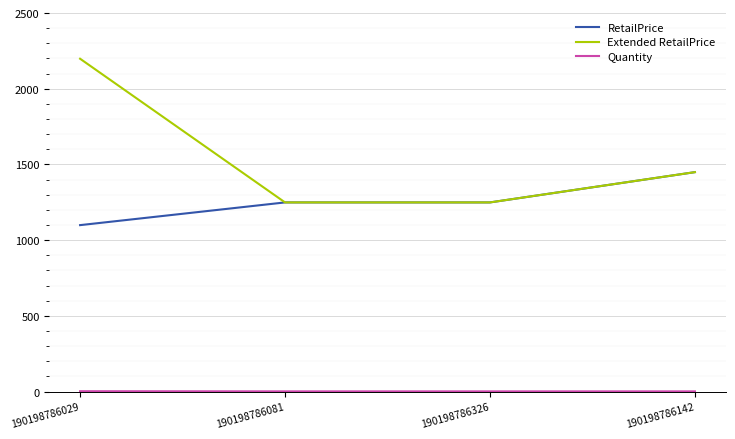

Where is Extended RetailPrice nearest to the value 1723?

190198786142